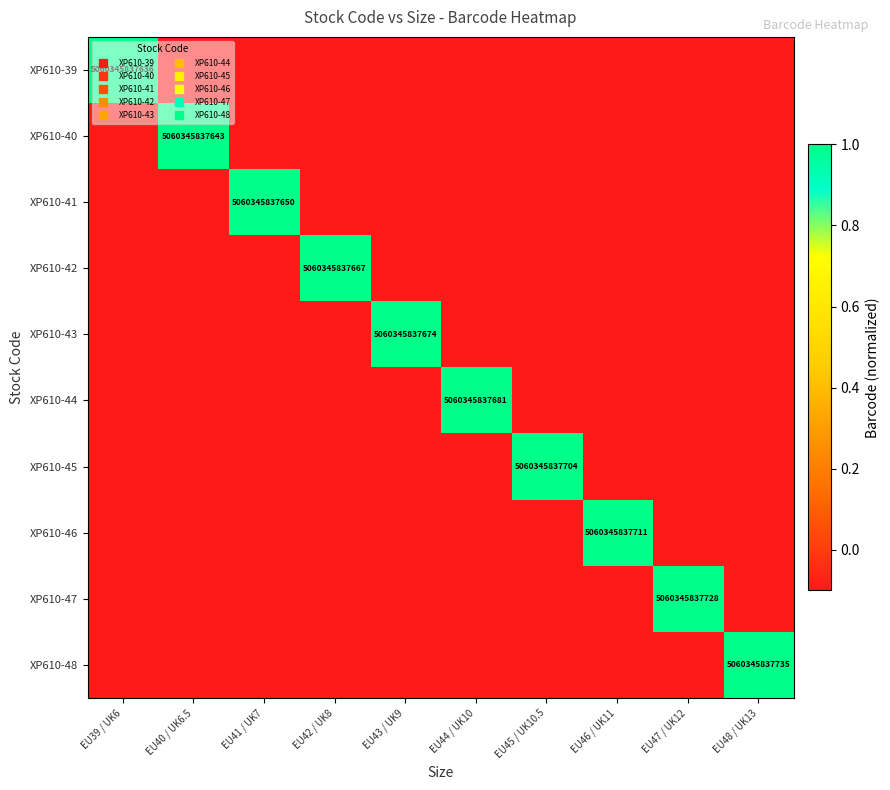

At which label does XP610-42 first exceed 0?

EU42 / UK8